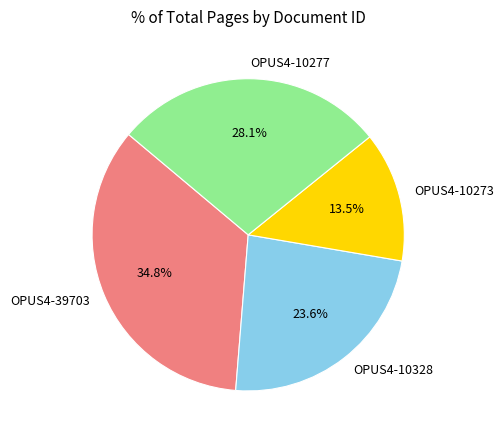

Count the number of slices in the pie.

4